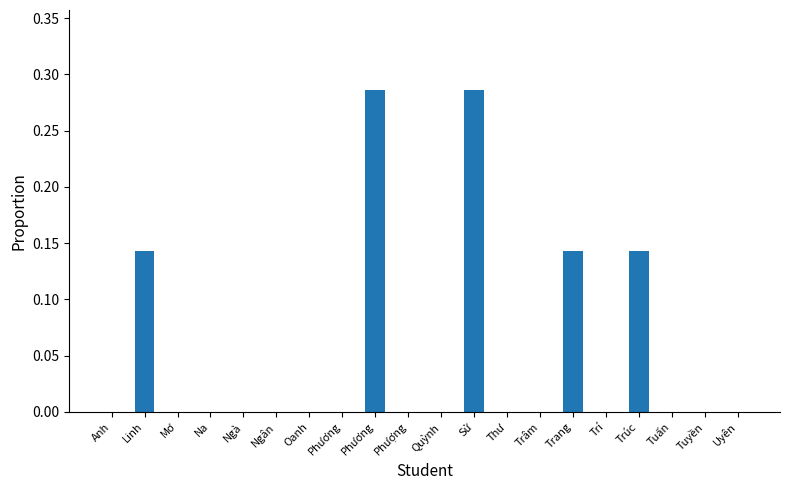

Does the chart contain stacked bars?

No